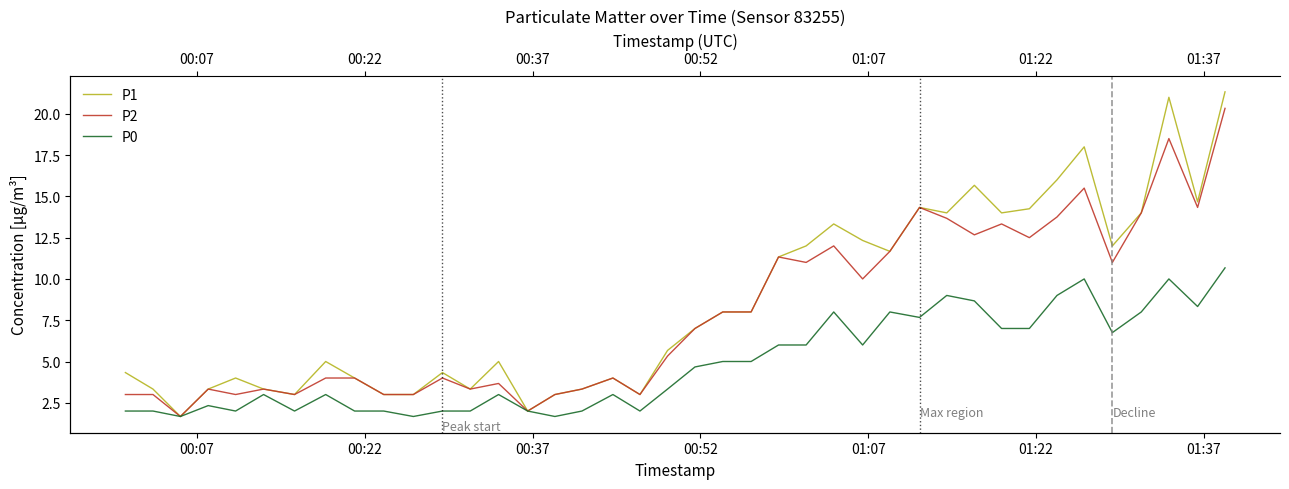

How many data points in P1 are above 7?

19